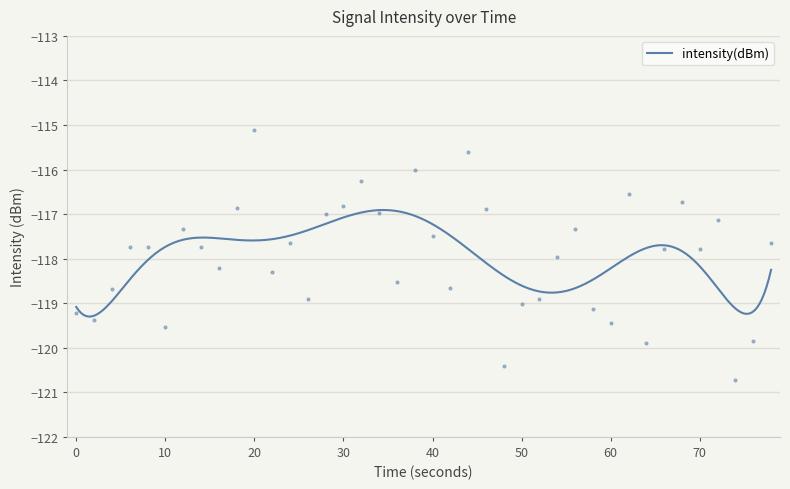

How many interior local peaks (higher than both neighbors) does the data have?

11